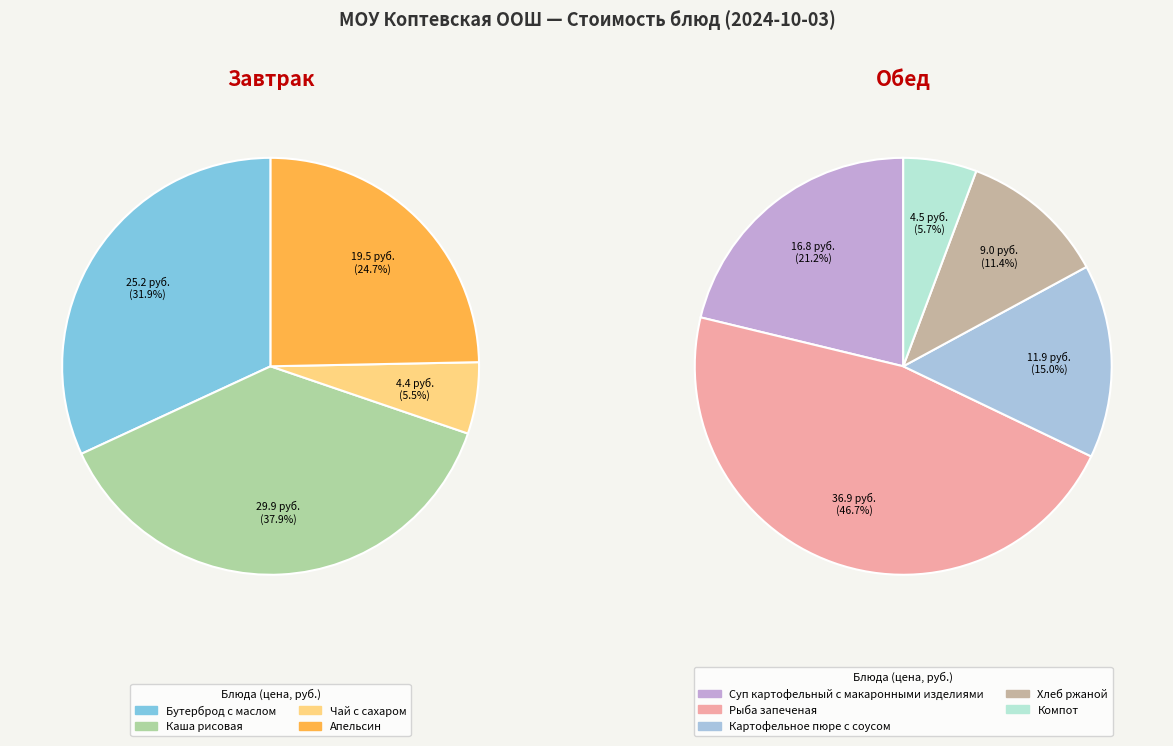

Is there a majority slice in this chart?

No